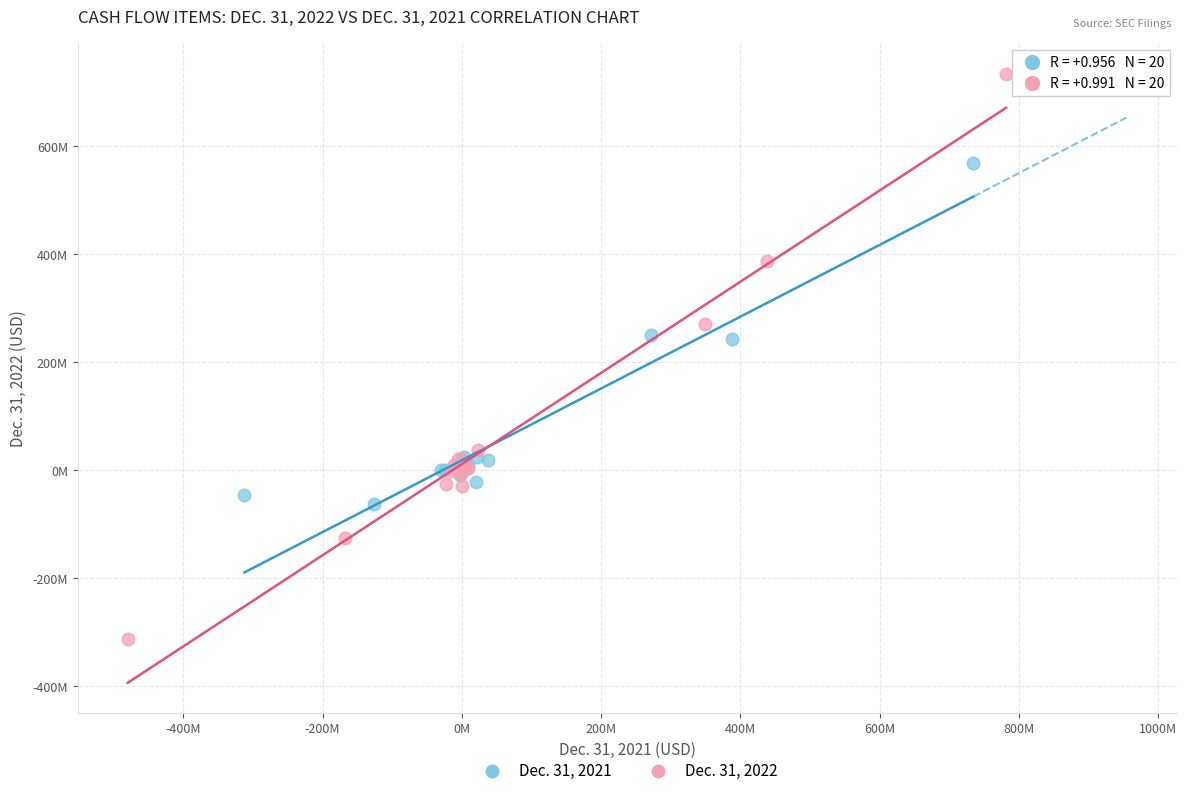

What are all the series names shown in the legend?

Dec. 31, 2021, Dec. 31, 2022